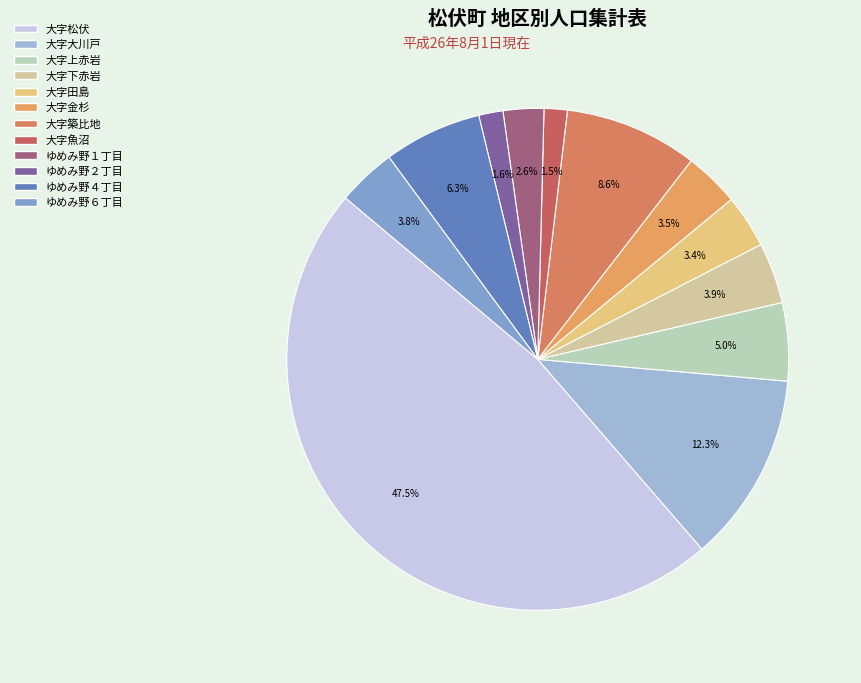

To the nearest percent, what is the average slice percentage?

8%